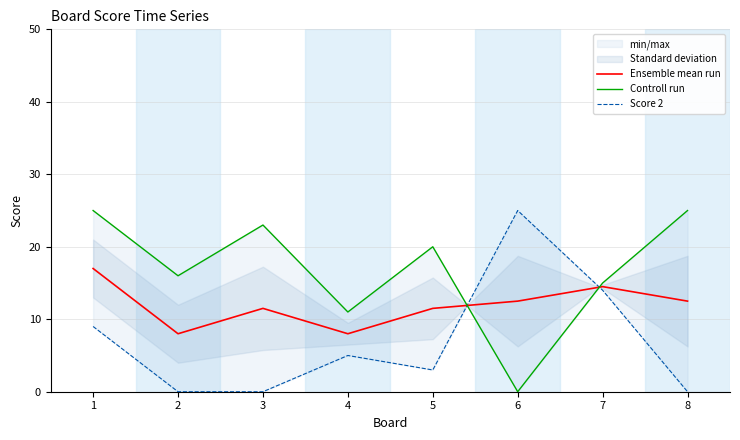

What is the value of the Ensemble mean run point at the 8th from the left?

12.5